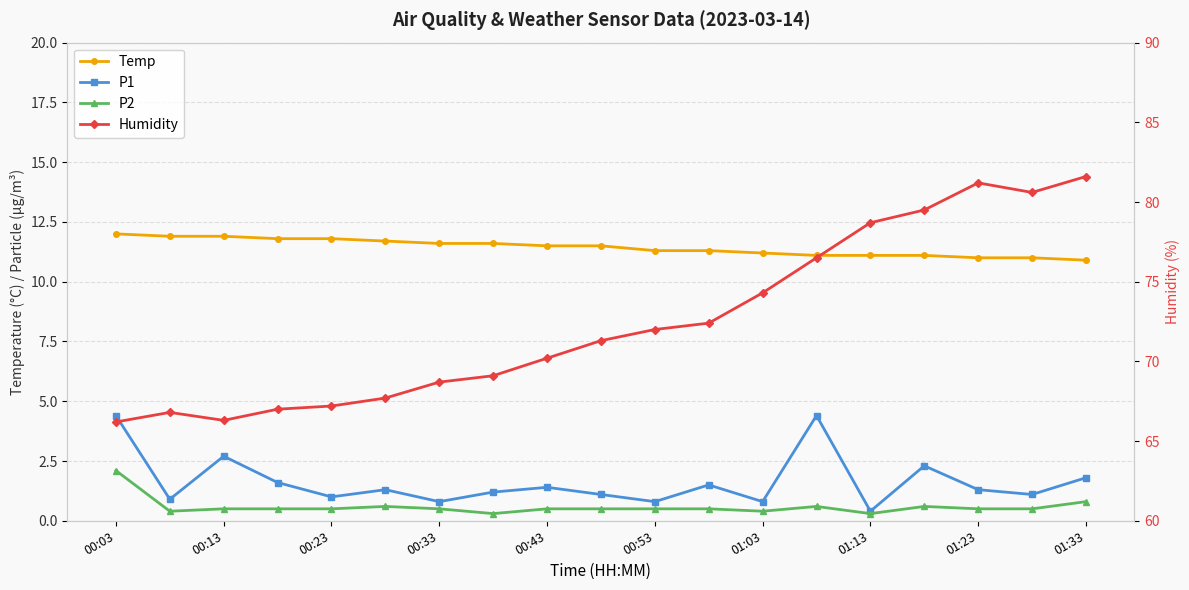

What are all the series names shown in the legend?

Temp, P1, P2, Humidity